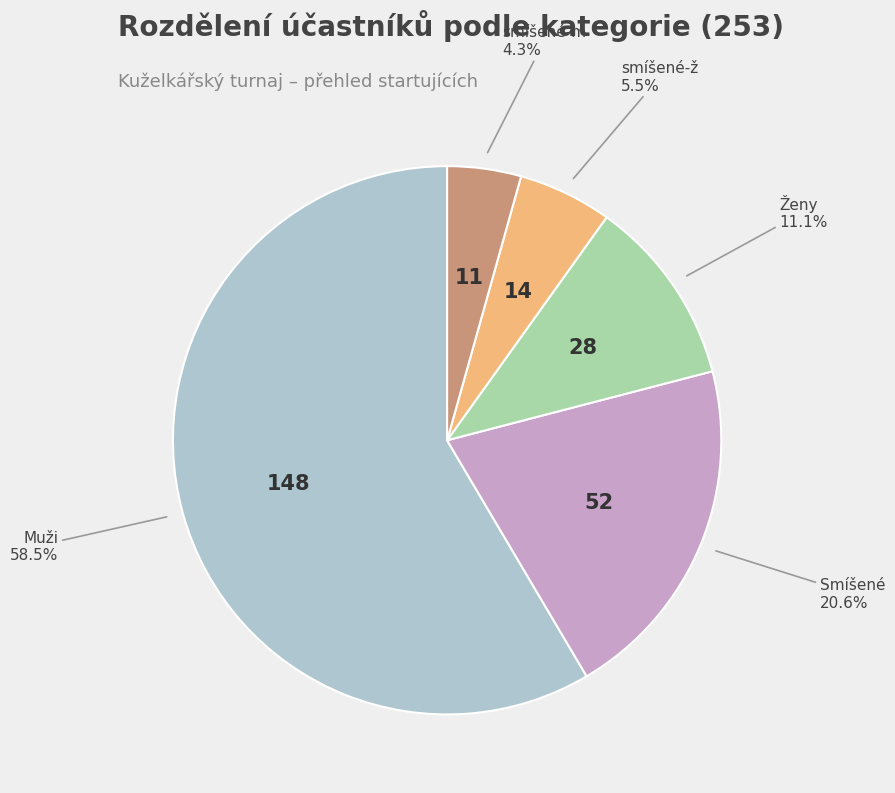

Is there any slice that represents more than half of the pie?

Yes